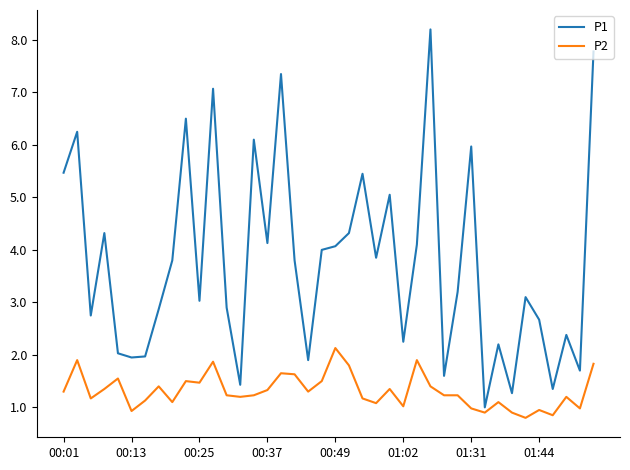

Which series has the largest range (max minus min)?

P1